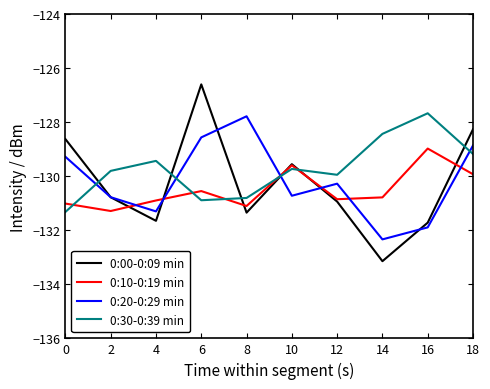

What is the total value across all series at 10?

-519.6